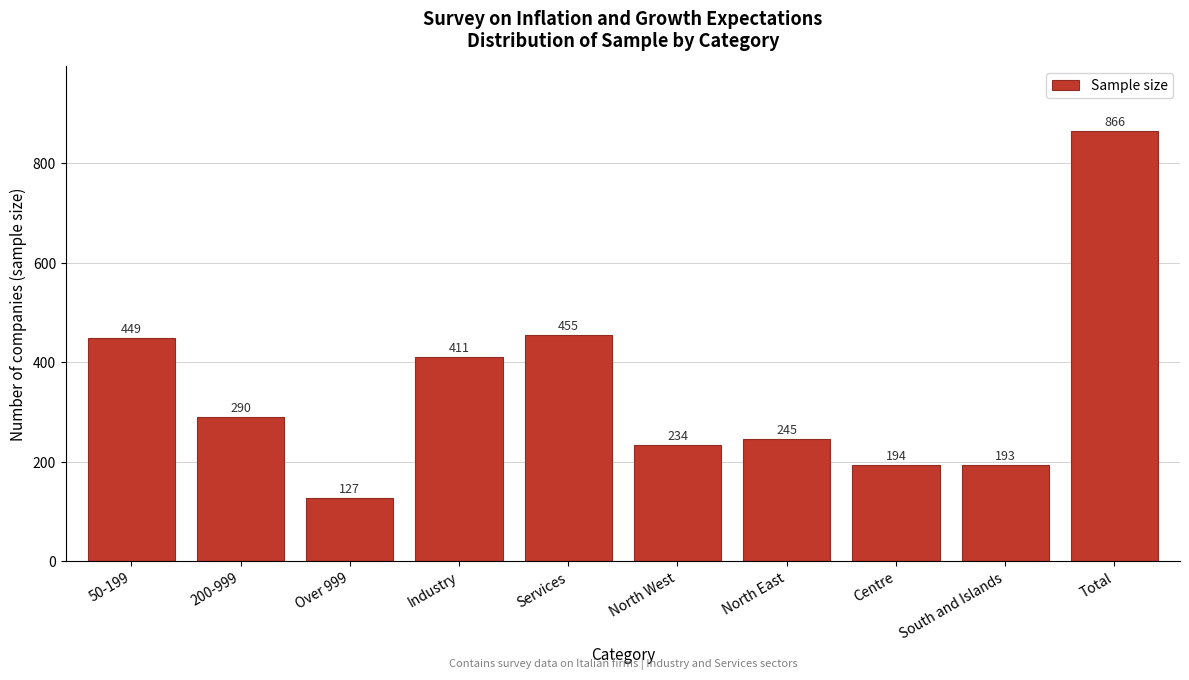

Reading left to right, what are all the values shown in this chart?

449	290	127	411	455	234	245	194	193	866